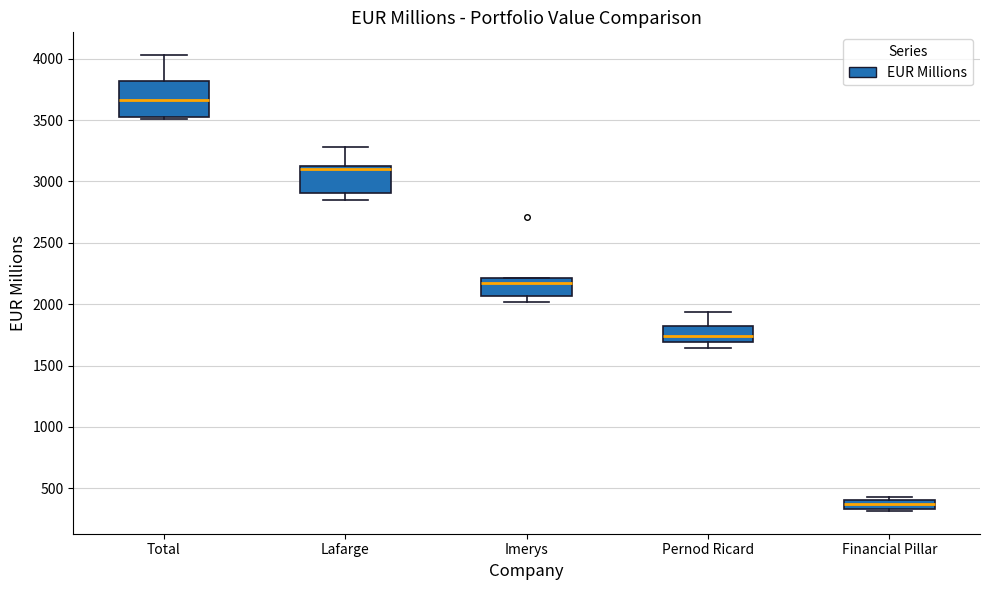

Which box has the lowest median line?

Financial Pillar